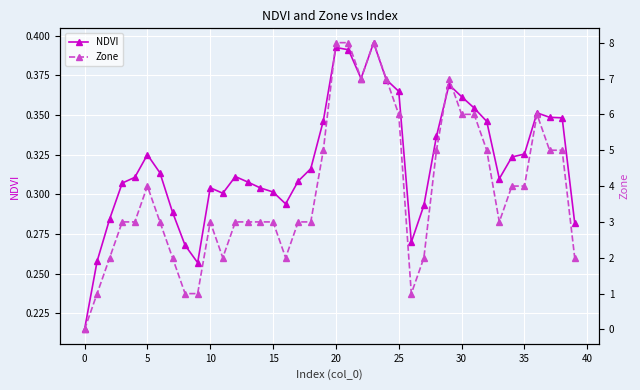

Which has a higher value, 36 or 18?

36